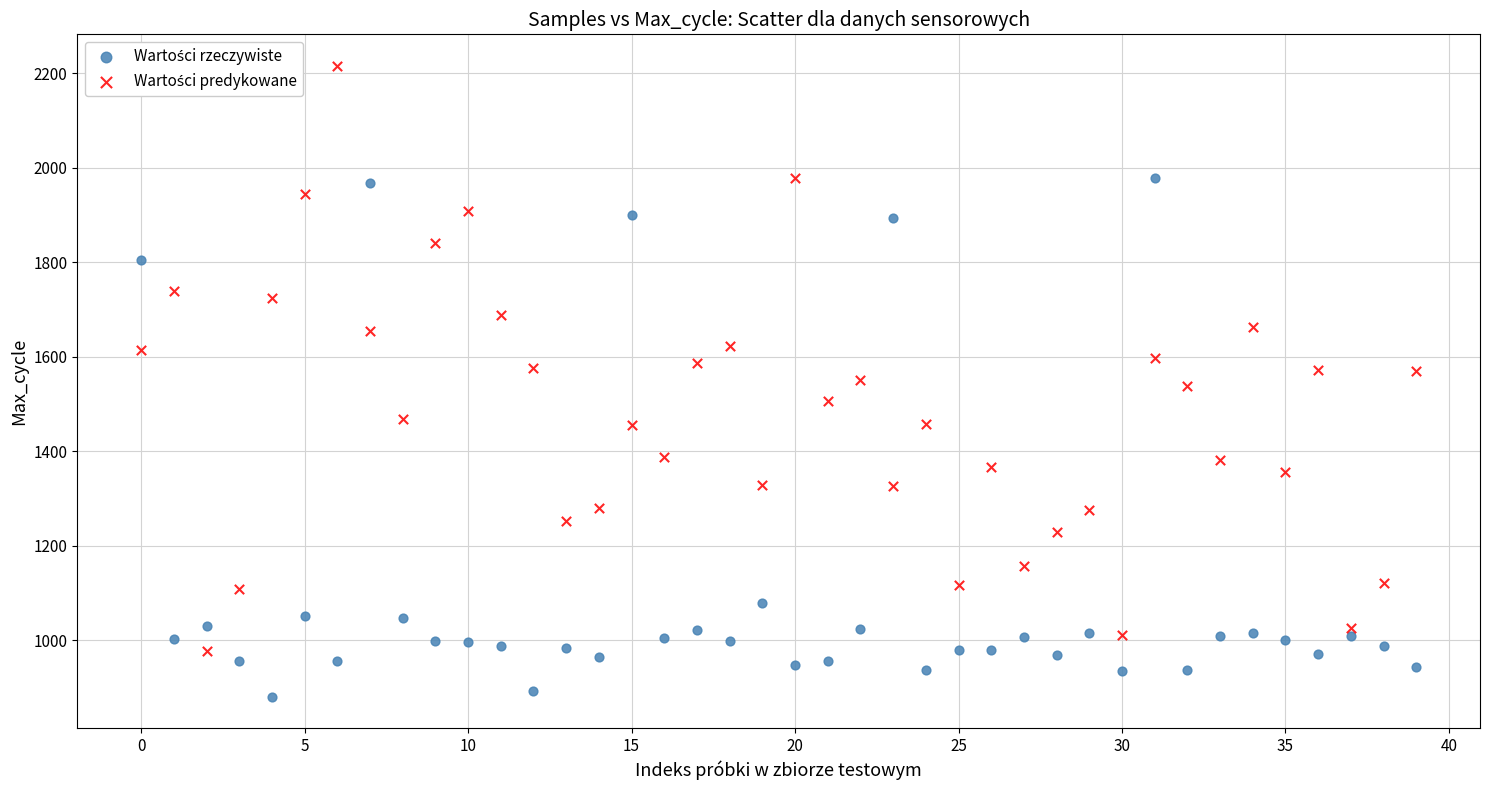

Across all data points, what is the range of Y values (max minus min)?

1334.9